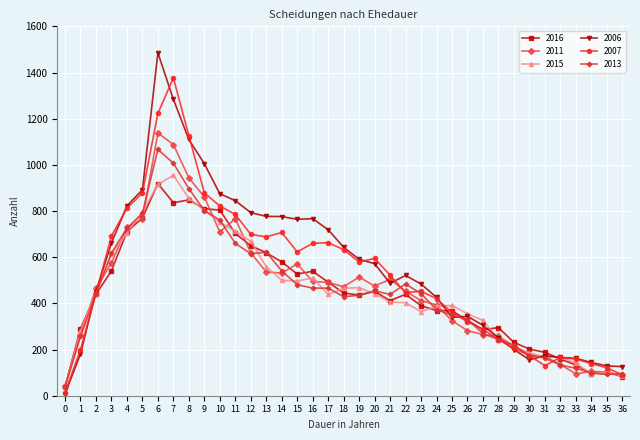

List the series in order of their peak value, lowest first.

2016, 2015, 2013, 2011, 2007, 2006